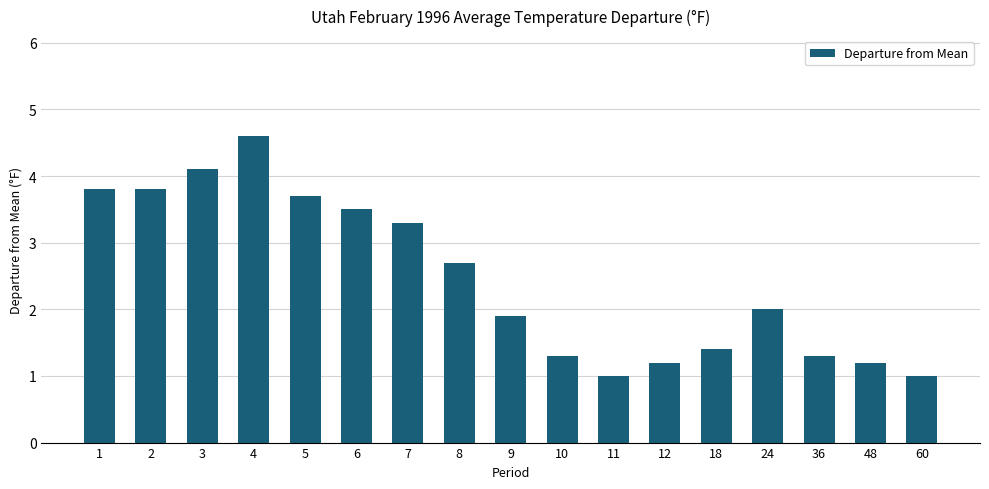

Reading left to right, extract all data points from this chart.

1=3.8	2=3.8	3=4.1	4=4.6	5=3.7	6=3.5	7=3.3	8=2.7	9=1.9	10=1.3	11=1.0	12=1.2	18=1.4	24=2.0	36=1.3	48=1.2	60=1.0